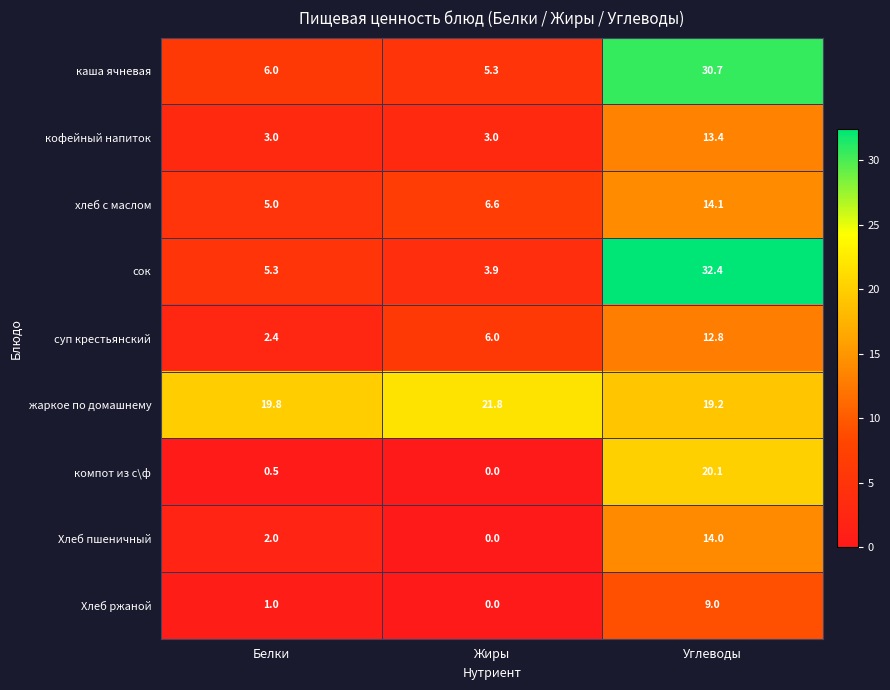

Between Белки and Жиры, which series saw the biggest shift?

суп крестьянский